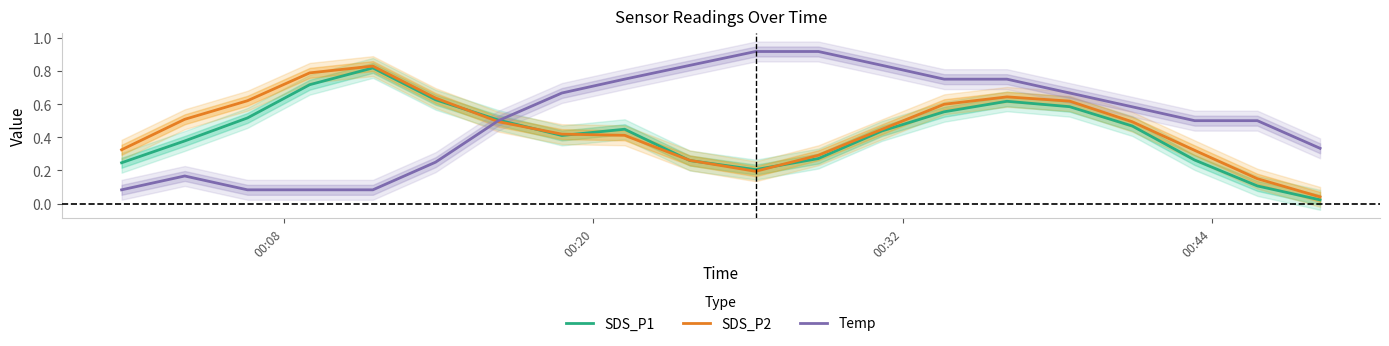

Reading right to left, list all the values displayed in this chart.

SDS_P1: 0.0	0.1	0.3	0.5	0.6	0.6	0.6	0.4	0.3	0.2	0.3	0.4	0.4	0.5	0.6	0.8	0.7	0.5	0.4	0.2
SDS_P2: 0.0	0.2	0.3	0.5	0.6	0.6	0.6	0.4	0.3	0.2	0.3	0.4	0.4	0.5	0.6	0.8	0.8	0.6	0.5	0.3
Temp: 0.3	0.5	0.5	0.6	0.7	0.7	0.7	0.8	0.9	0.9	0.8	0.7	0.7	0.5	0.2	0.1	0.1	0.1	0.2	0.1